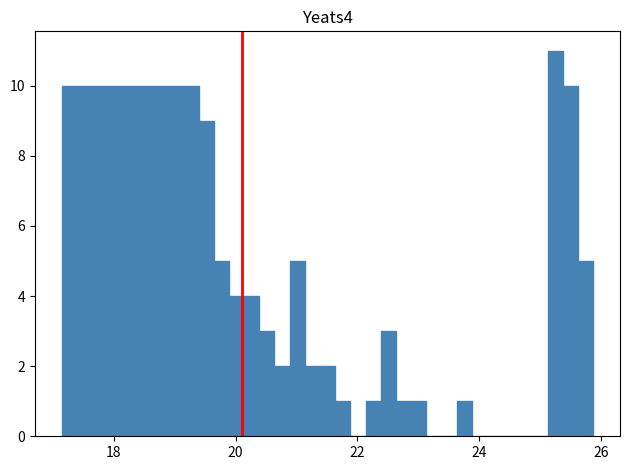

Read against the x-axis, roughly where is the centre of the tallest bar?

25.2